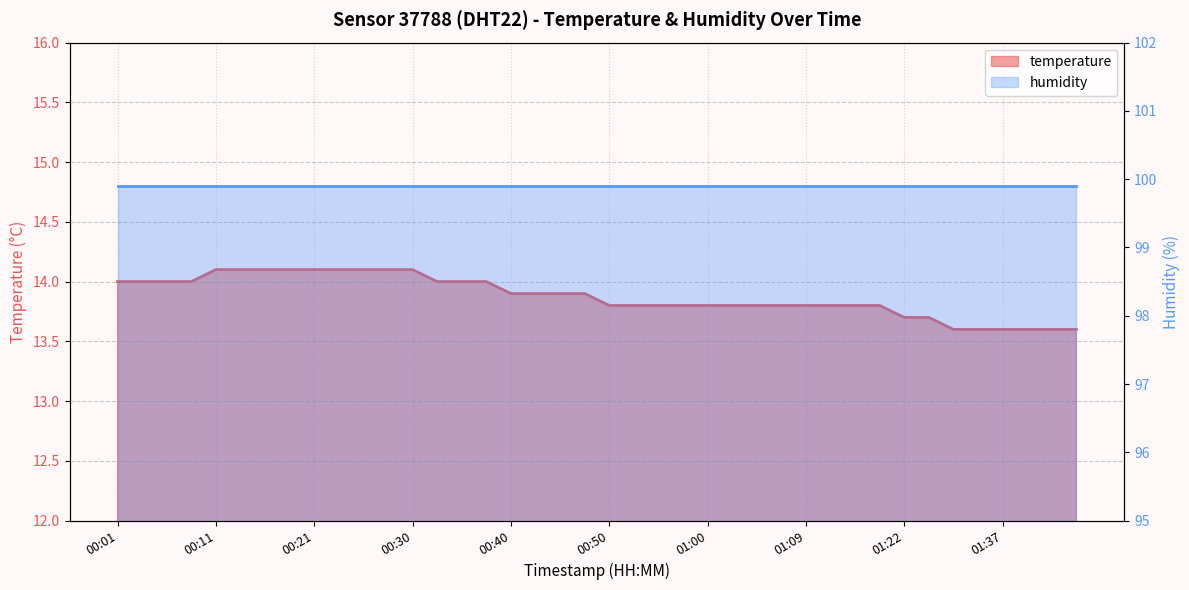

What is the greatest value displayed?

14.1